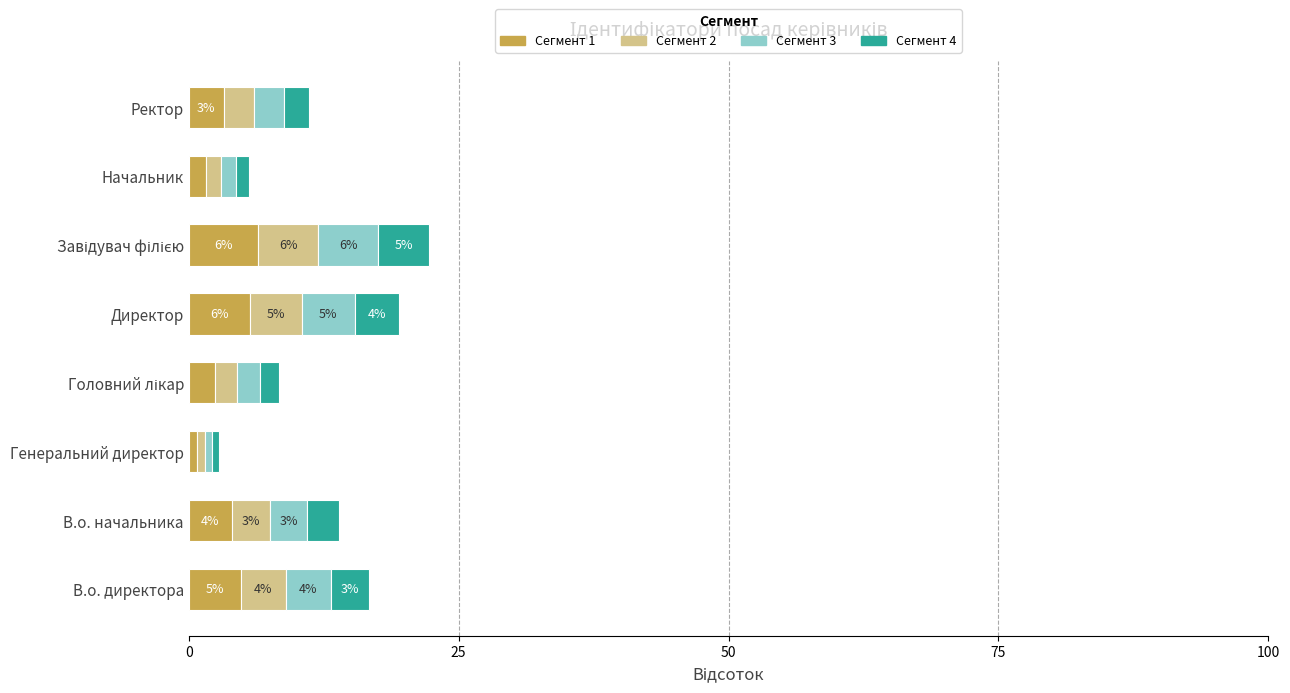

What are all the series names shown in the legend?

Сегмент 1, Сегмент 2, Сегмент 3, Сегмент 4